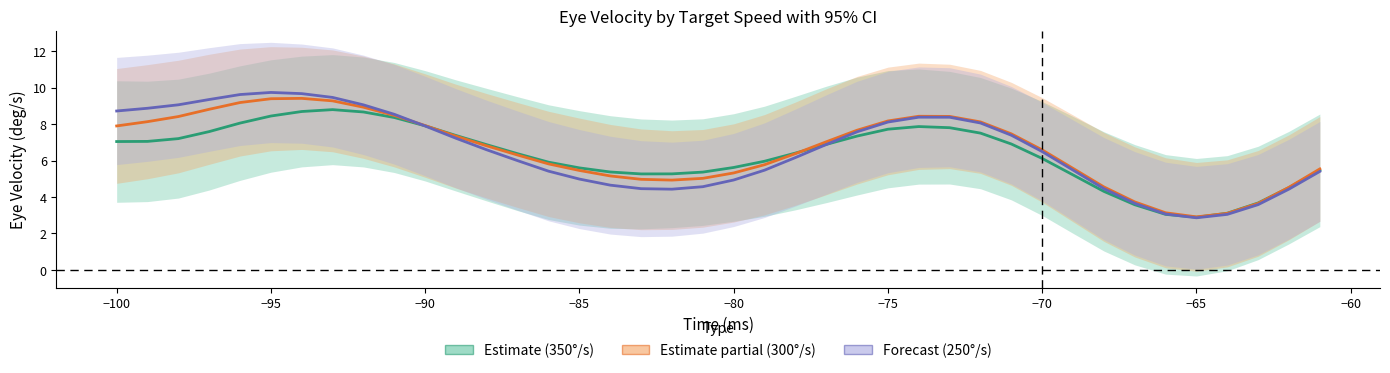

Count the number of data series in this chart.

3